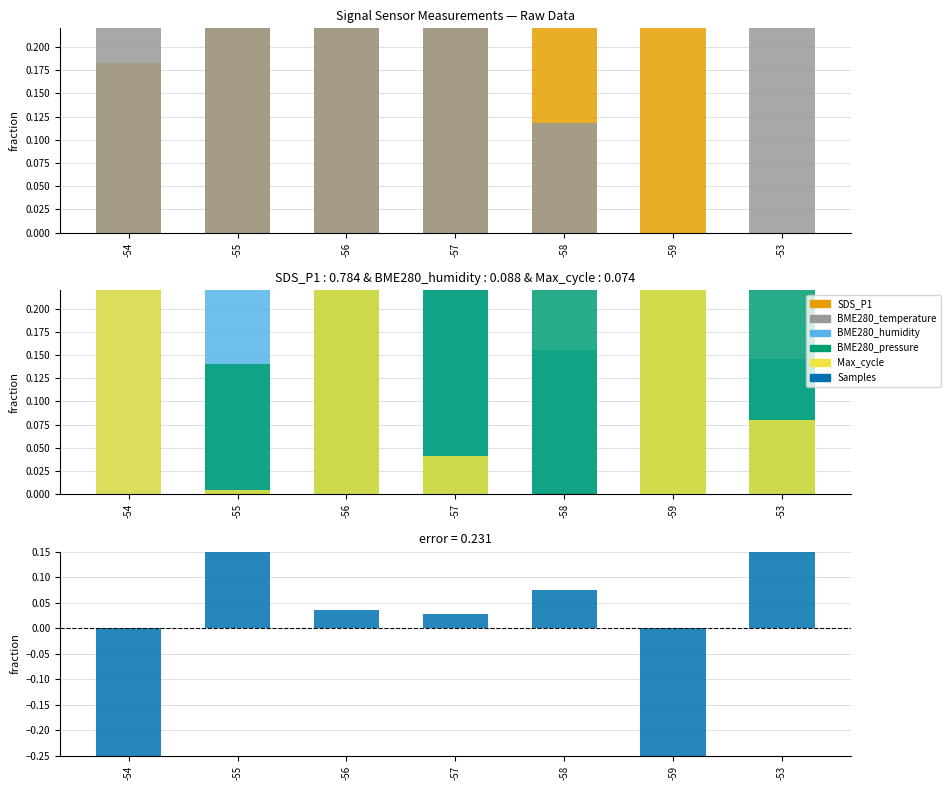

What is the difference between the second highest and second lowest values in the BME280_pressure series?

0.8